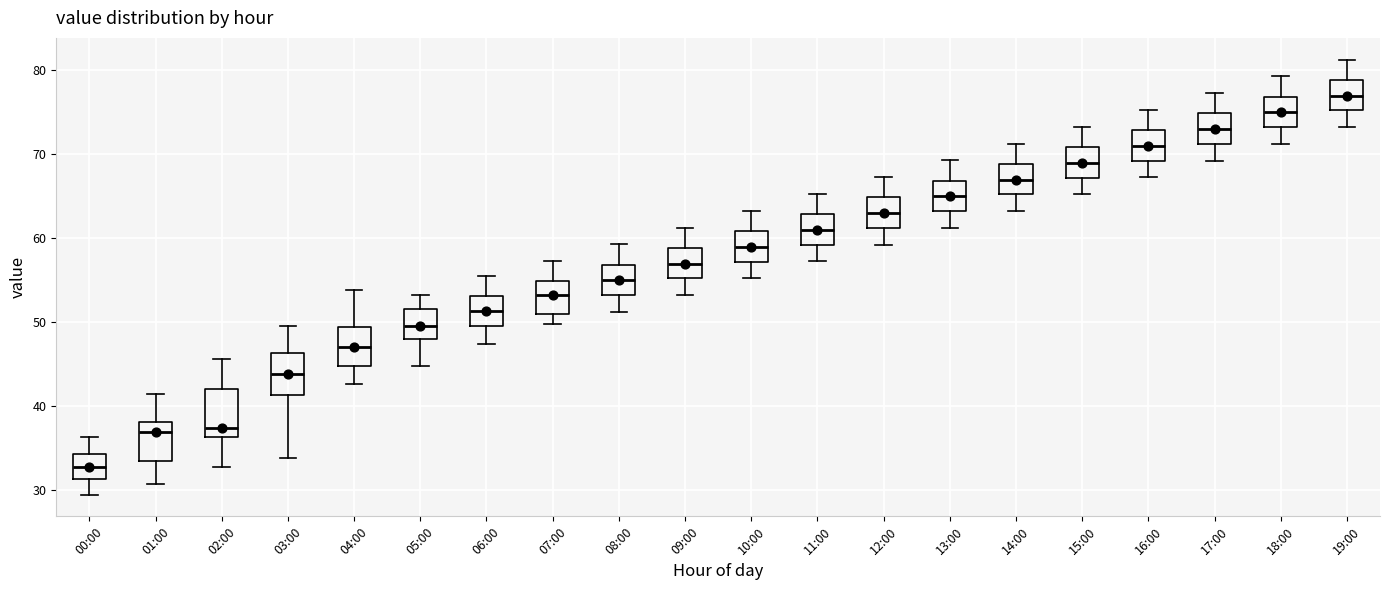

Which box has the highest median line?

19:00